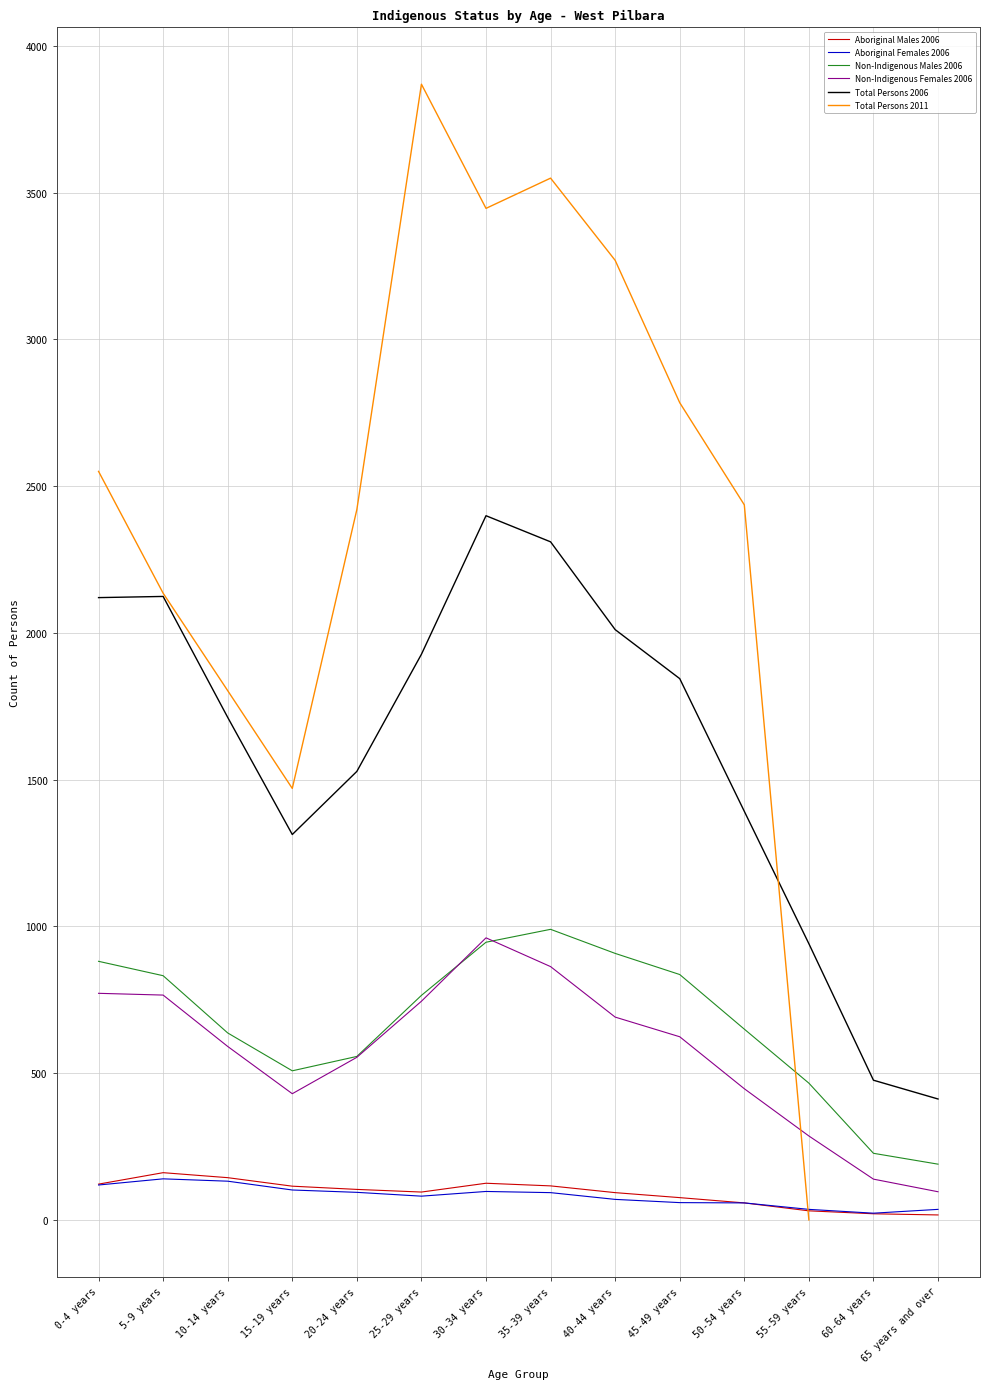

Is it true that Aboriginal Females 2006 equals 39 at 60-64 years?

False